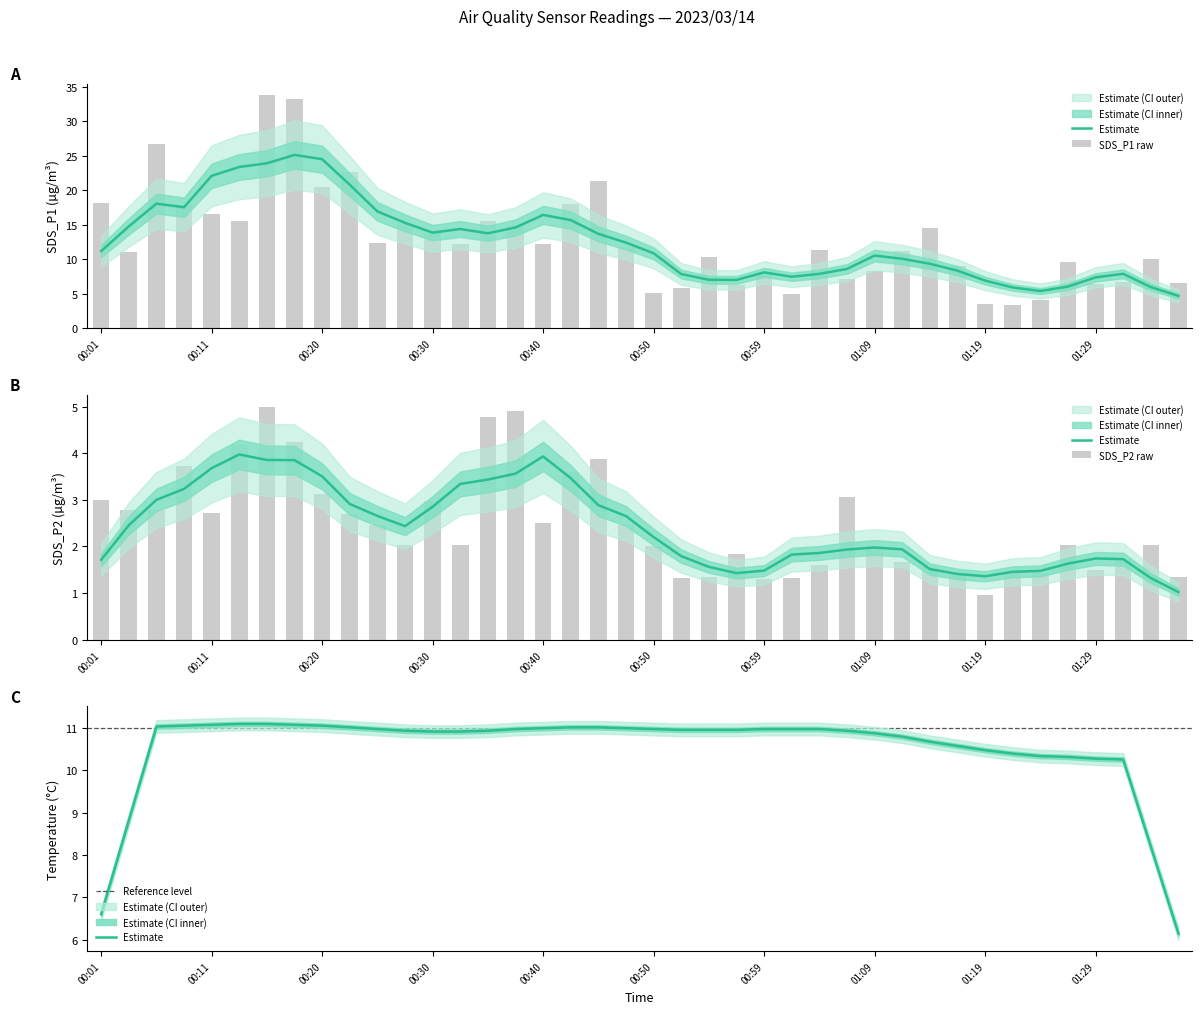

The SDS_P1 series shows 10.3 at 00:54. True or false?

True